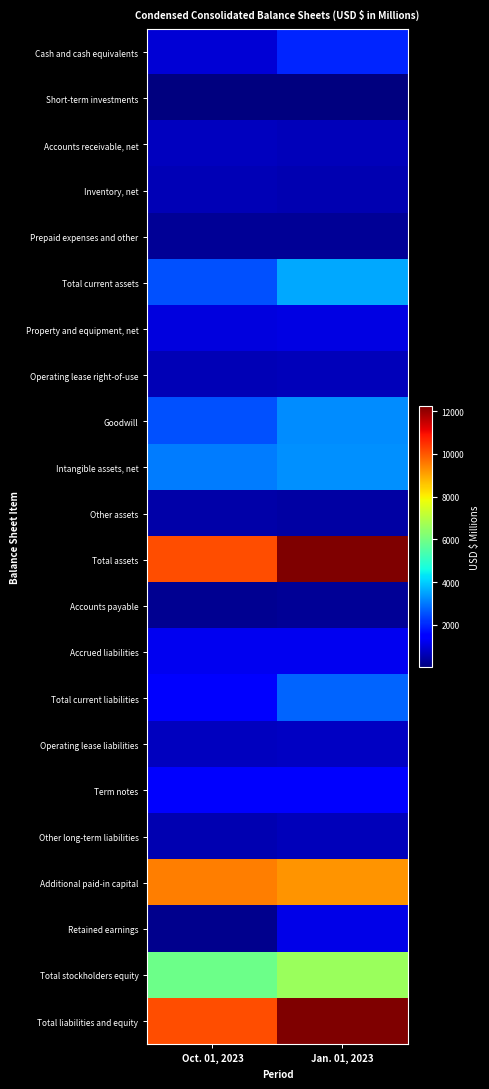

Between Oct. 01, 2023 and Jan. 01, 2023, which series saw the biggest shift?

Total assets